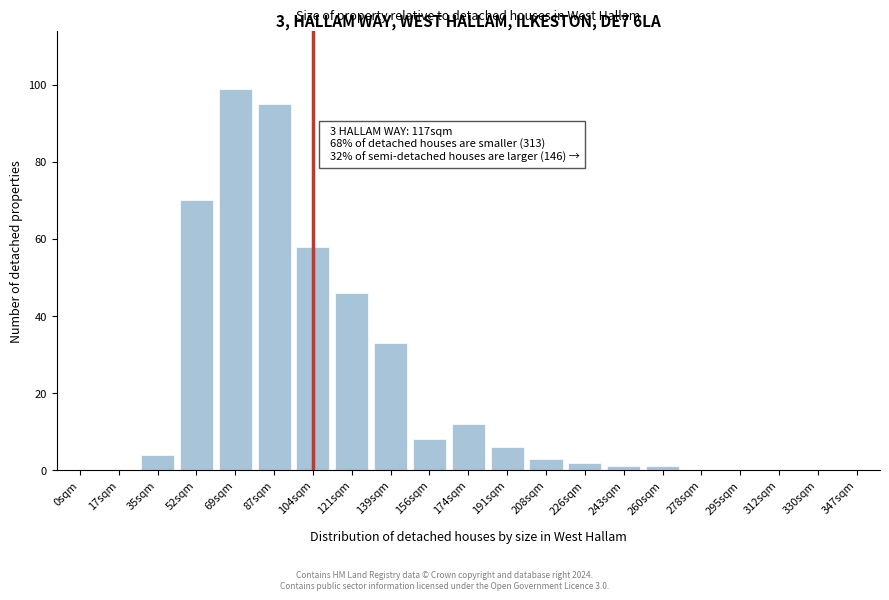

Reading left to right, transcribe all the data shown in this chart.

0sqm=0	17sqm=0	35sqm=4	52sqm=70	69sqm=99	87sqm=95	104sqm=58	121sqm=46	139sqm=33	156sqm=8	174sqm=12	191sqm=6	208sqm=3	226sqm=2	243sqm=1	260sqm=1	278sqm=0	295sqm=0	312sqm=0	330sqm=0	347sqm=0